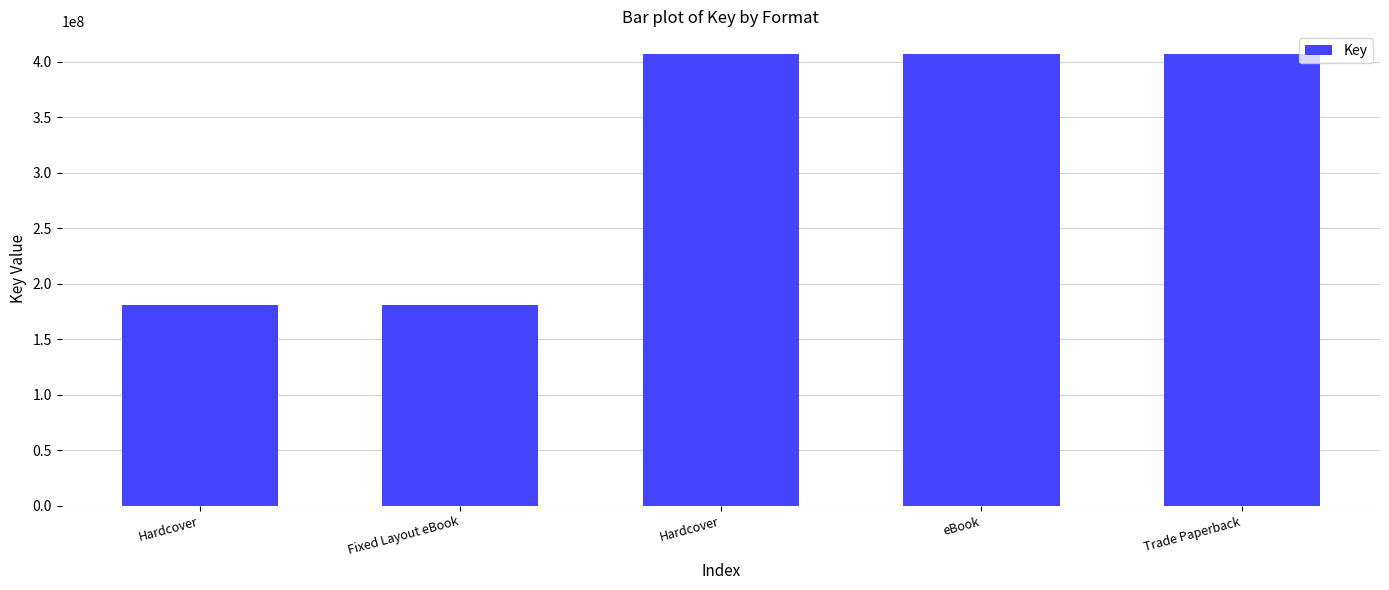

How many bars are there in total?

5